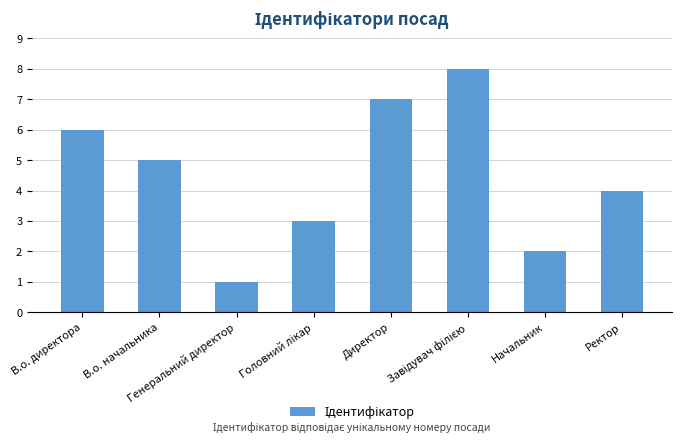

What is the difference between the second highest and minimum values?

6